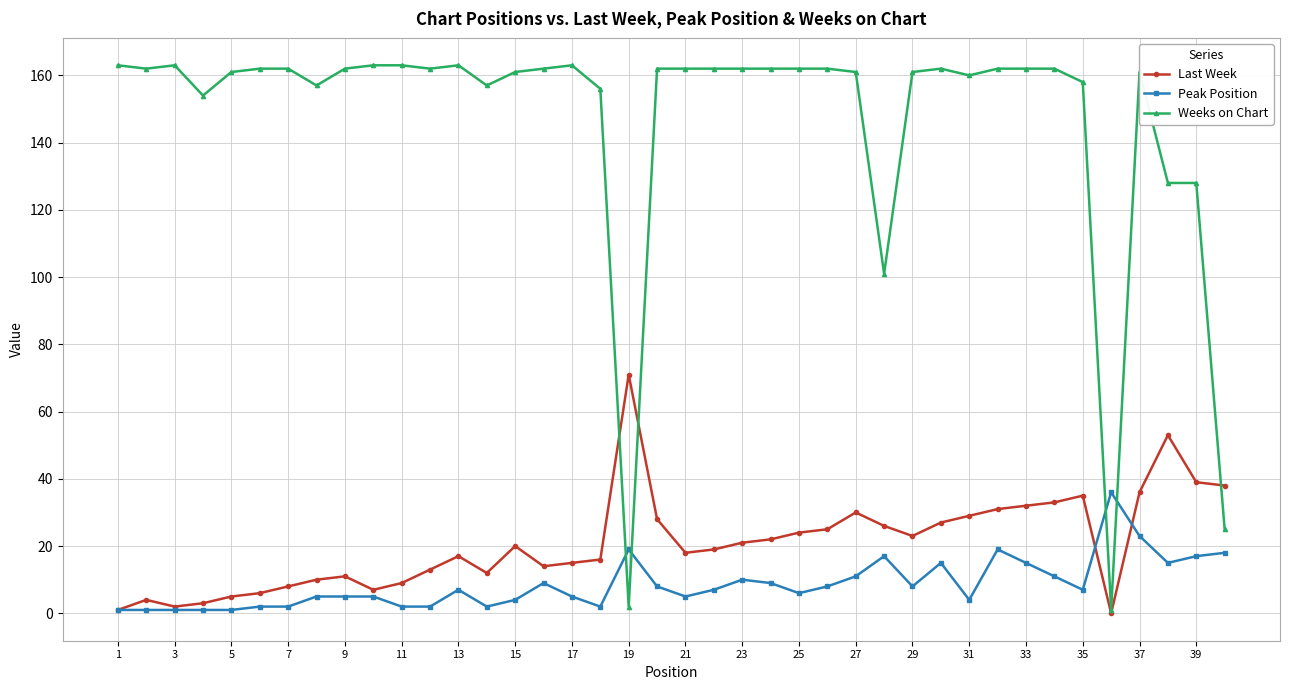

Which series has the largest total across all categories?

Weeks on Chart